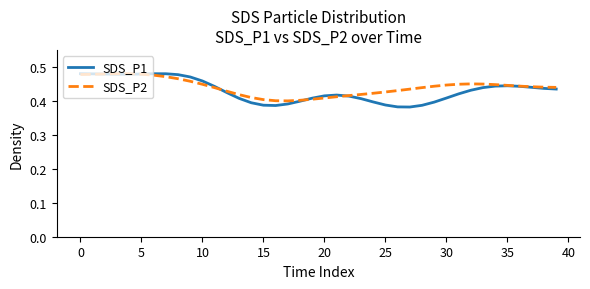

Which series has the widest spread of values?

SDS_P1